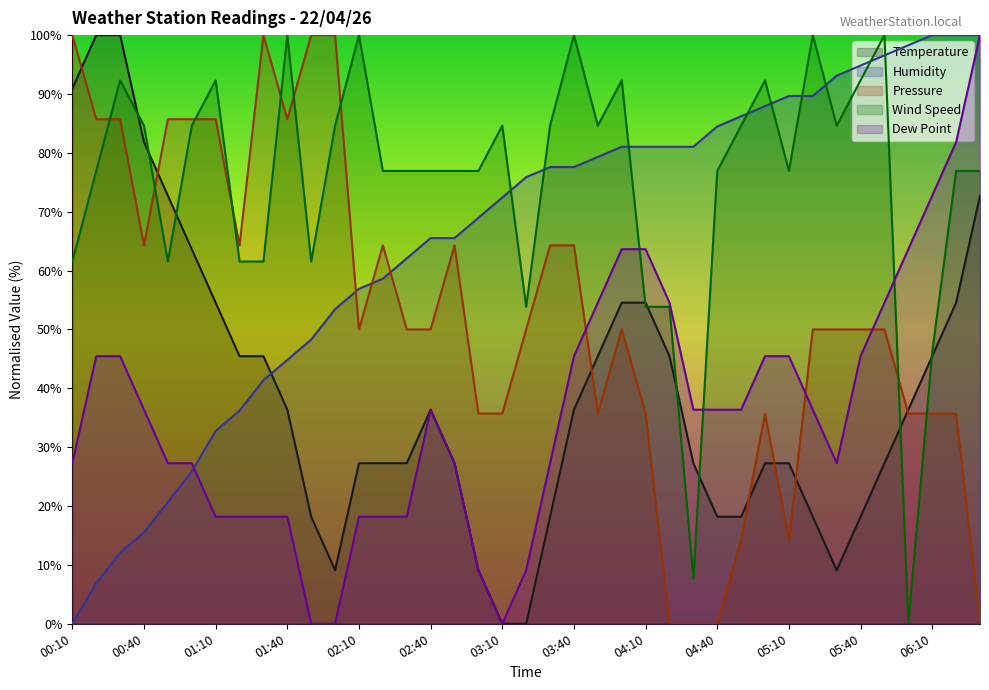

Reading left to right, transcribe all the data shown in this chart.

Temperature: 00:10=90.9	00:20=100.0	00:30=100.0	00:40=81.8	00:50=72.7	01:00=63.6	01:10=54.5	01:20=45.5	01:30=45.5	01:40=36.4	01:50=18.2	02:00=9.1	02:10=27.3	02:20=27.3	02:30=27.3	02:40=36.4	02:50=27.3	03:00=9.1	03:10=0.0	03:20=0.0	03:30=18.2	03:40=36.4	03:50=45.5	04:00=54.5	04:10=54.5	04:20=45.5	04:30=27.3	04:40=18.2	04:50=18.2	05:00=27.3	05:10=27.3	05:20=18.2	05:30=9.1	05:40=18.2	05:50=27.3	06:00=36.4	06:10=45.5	06:20=54.5	06:30=72.7
Humidity: 00:10=0.0	00:20=6.9	00:30=12.1	00:40=15.5	00:50=20.7	01:00=25.9	01:10=32.8	01:20=36.2	01:30=41.4	01:40=44.8	01:50=48.3	02:00=53.4	02:10=56.9	02:20=58.6	02:30=62.1	02:40=65.5	02:50=65.5	03:00=69.0	03:10=72.4	03:20=75.9	03:30=77.6	03:40=77.6	03:50=79.3	04:00=81.0	04:10=81.0	04:20=81.0	04:30=81.0	04:40=84.5	04:50=86.2	05:00=87.9	05:10=89.7	05:20=89.7	05:30=93.1	05:40=94.8	05:50=96.6	06:00=98.3	06:10=100.0	06:20=100.0	06:30=100.0
Pressure: 00:10=100.0	00:20=85.7	00:30=85.7	00:40=64.3	00:50=85.7	01:00=85.7	01:10=85.7	01:20=64.3	01:30=100.0	01:40=85.7	01:50=100.0	02:00=100.0	02:10=50.0	02:20=64.3	02:30=50.0	02:40=50.0	02:50=64.3	03:00=35.7	03:10=35.7	03:20=50.0	03:30=64.3	03:40=64.3	03:50=35.7	04:00=50.0	04:10=35.7	04:20=0.0	04:30=0.0	04:40=0.0	04:50=14.3	05:00=35.7	05:10=14.3	05:20=50.0	05:30=50.0	05:40=50.0	05:50=50.0	06:00=35.7	06:10=35.7	06:20=35.7	06:30=0.0
Wind Speed: 00:10=61.5	00:20=76.9	00:30=92.3	00:40=84.6	00:50=61.5	01:00=84.6	01:10=92.3	01:20=61.5	01:30=61.5	01:40=100.0	01:50=61.5	02:00=84.6	02:10=100.0	02:20=76.9	02:30=76.9	02:40=76.9	02:50=76.9	03:00=76.9	03:10=84.6	03:20=53.8	03:30=84.6	03:40=100.0	03:50=84.6	04:00=92.3	04:10=53.8	04:20=53.8	04:30=7.7	04:40=76.9	04:50=84.6	05:00=92.3	05:10=76.9	05:20=100.0	05:30=84.6	05:40=92.3	05:50=100.0	06:00=0.0	06:10=46.2	06:20=76.9	06:30=76.9
Dew Point: 00:10=27.3	00:20=45.5	00:30=45.5	00:40=36.4	00:50=27.3	01:00=27.3	01:10=18.2	01:20=18.2	01:30=18.2	01:40=18.2	01:50=0.0	02:00=0.0	02:10=18.2	02:20=18.2	02:30=18.2	02:40=36.4	02:50=27.3	03:00=9.1	03:10=0.0	03:20=9.1	03:30=27.3	03:40=45.5	03:50=54.5	04:00=63.6	04:10=63.6	04:20=54.5	04:30=36.4	04:40=36.4	04:50=36.4	05:00=45.5	05:10=45.5	05:20=36.4	05:30=27.3	05:40=45.5	05:50=54.5	06:00=63.6	06:10=72.7	06:20=81.8	06:30=100.0